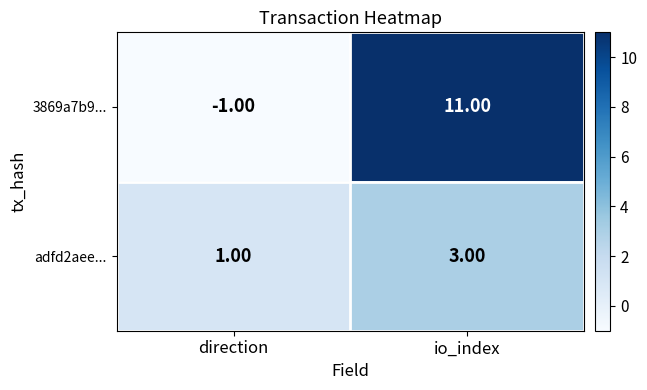

Which series has the largest total across all categories?

3869a7b9...